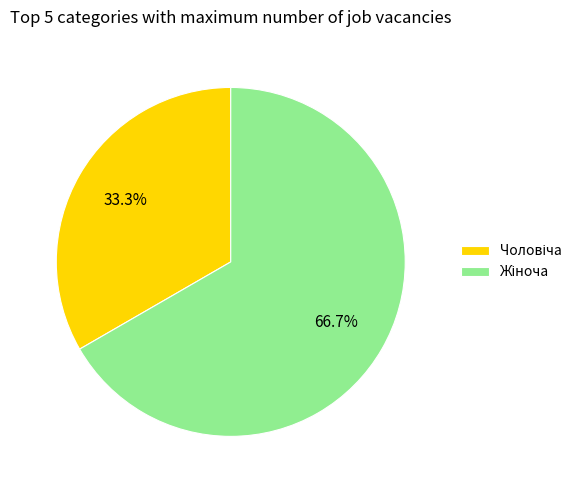

How many slices are in this pie chart?

2